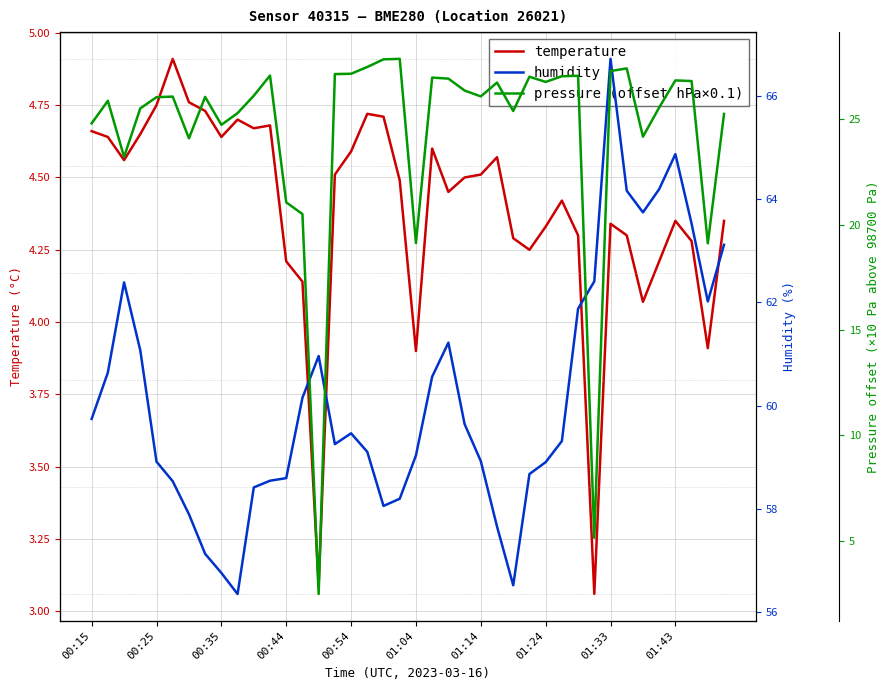

What is the maximum value for temperature?

4.9